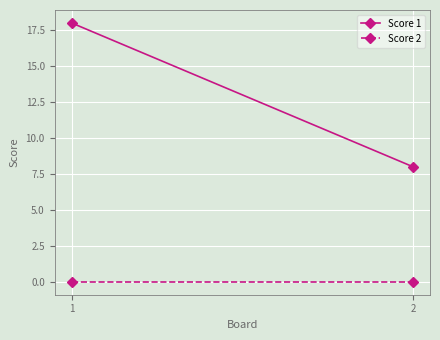

Is the value of Score 1 at 1 greater than the value of Score 2 at 1?

Yes